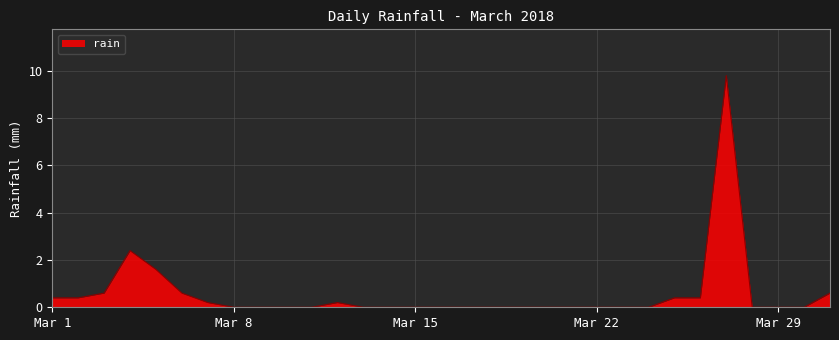

What is the maximum value shown in the chart?

9.8